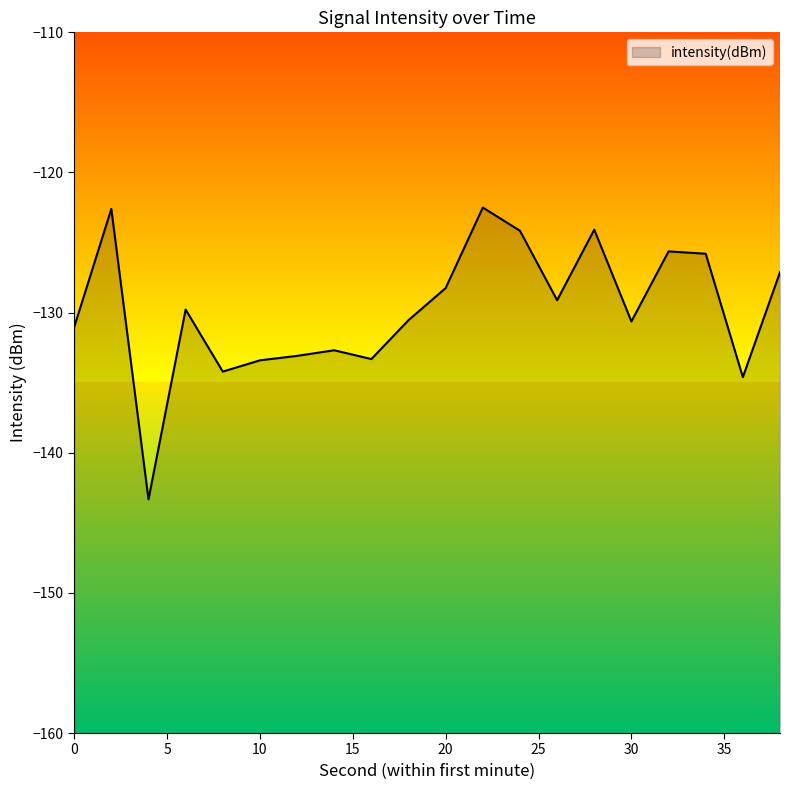

What is the change in value from 2 to 18?

-7.9